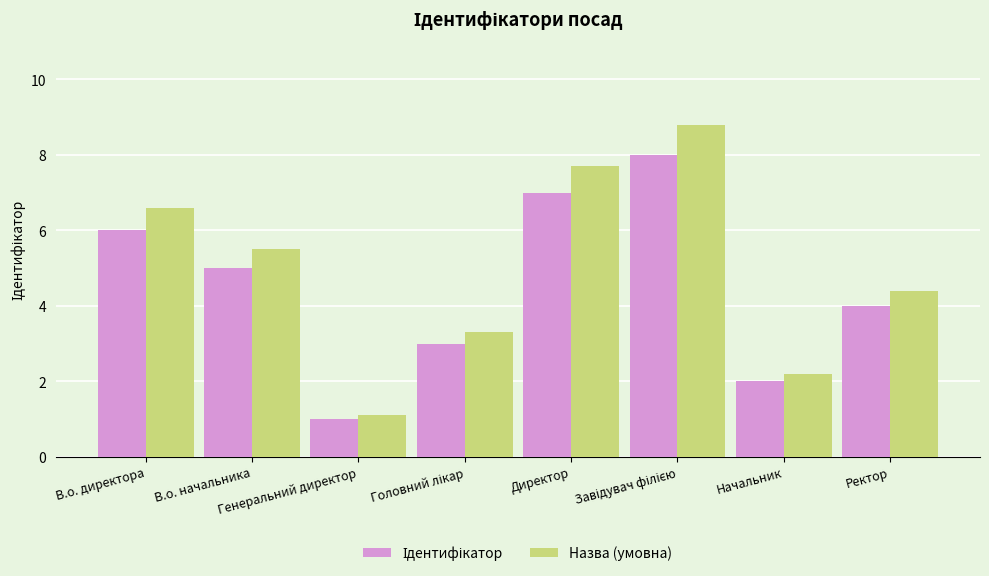

What is the highest value of the Назва (умовна) series?

8.8